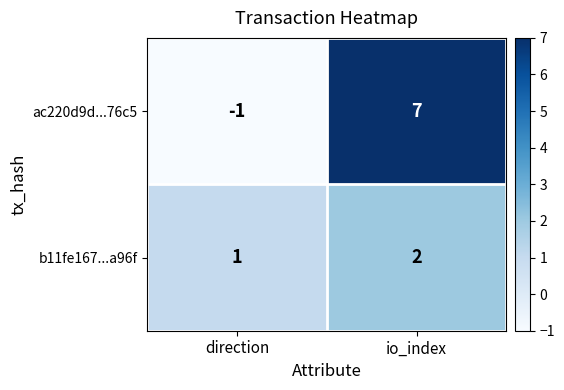

What is the total value across all series at io_index?

9